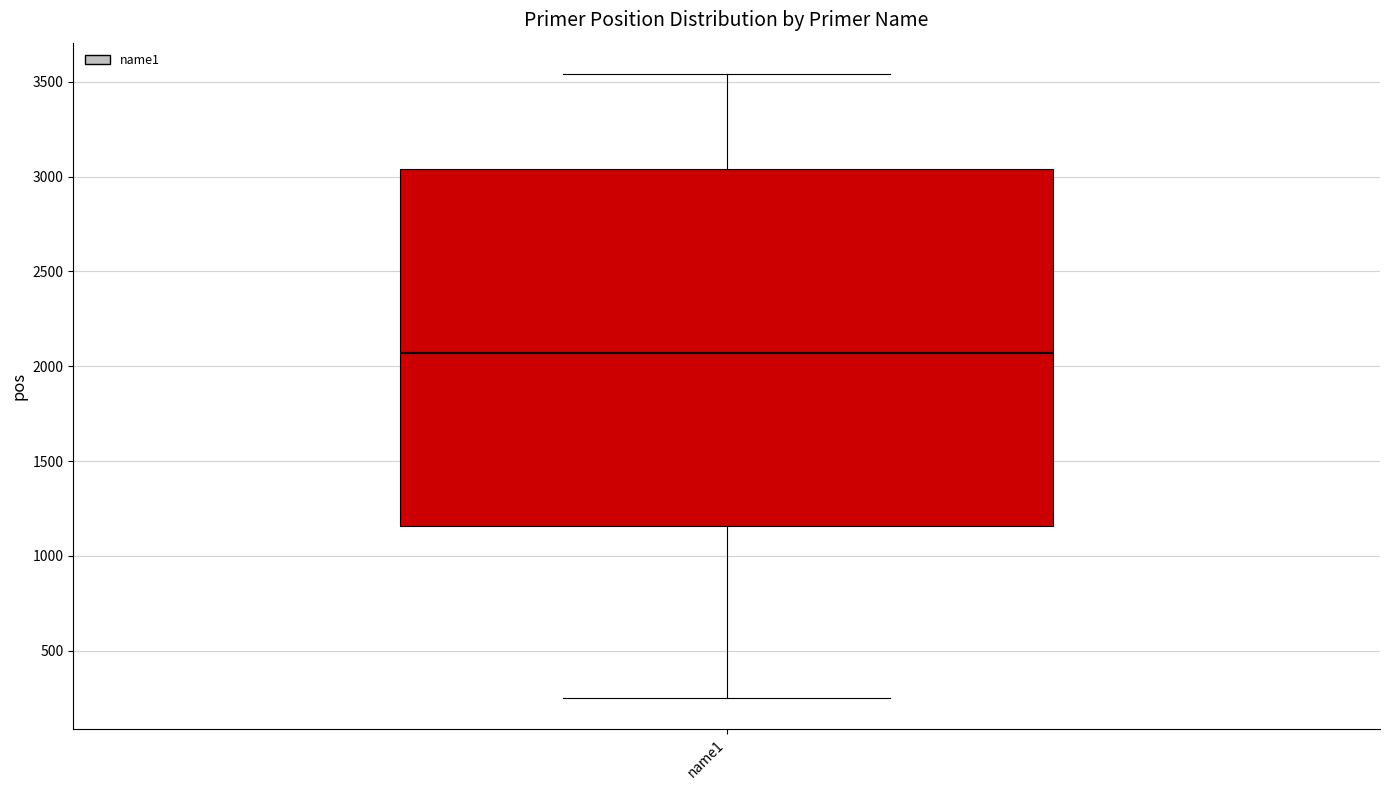

Where is the lower edge of the box for name1 on the y-axis? The values are not printed on the chart, so give them approximately, as read against the axis.

1150